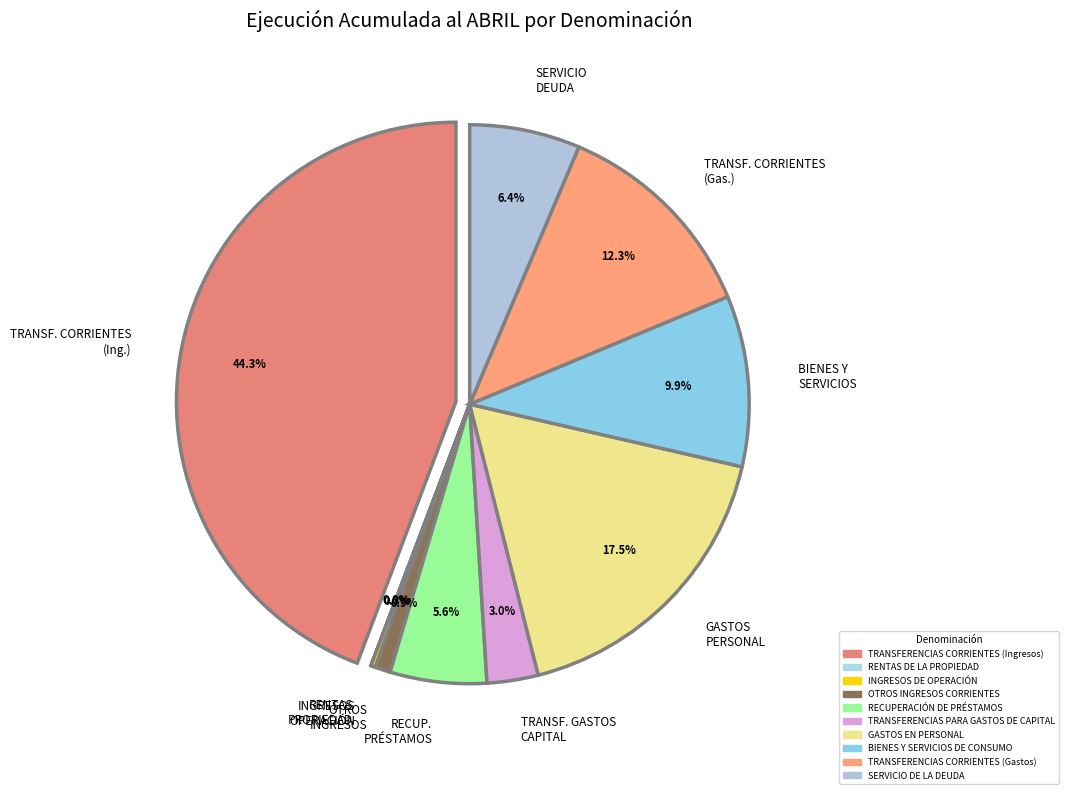

What is the smallest slice in the pie chart?

RENTAS DE LA PROPIEDAD